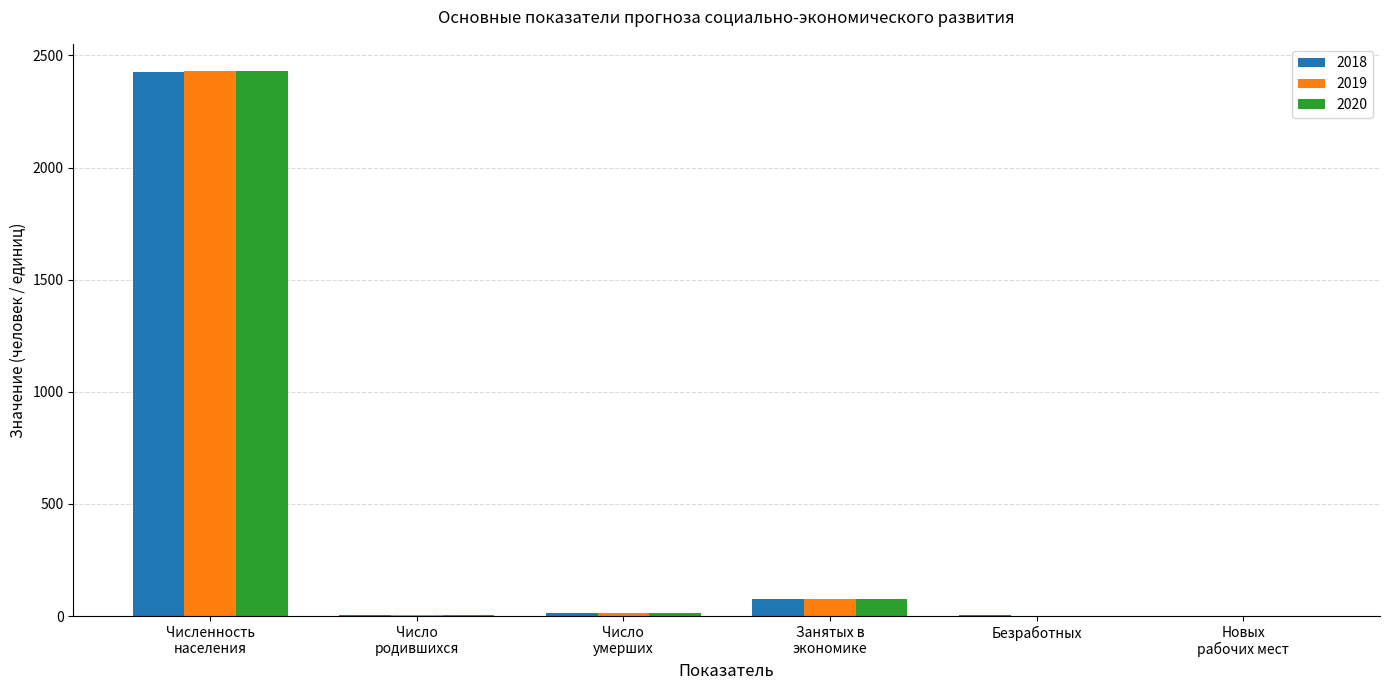

How many groups of bars are there?

6